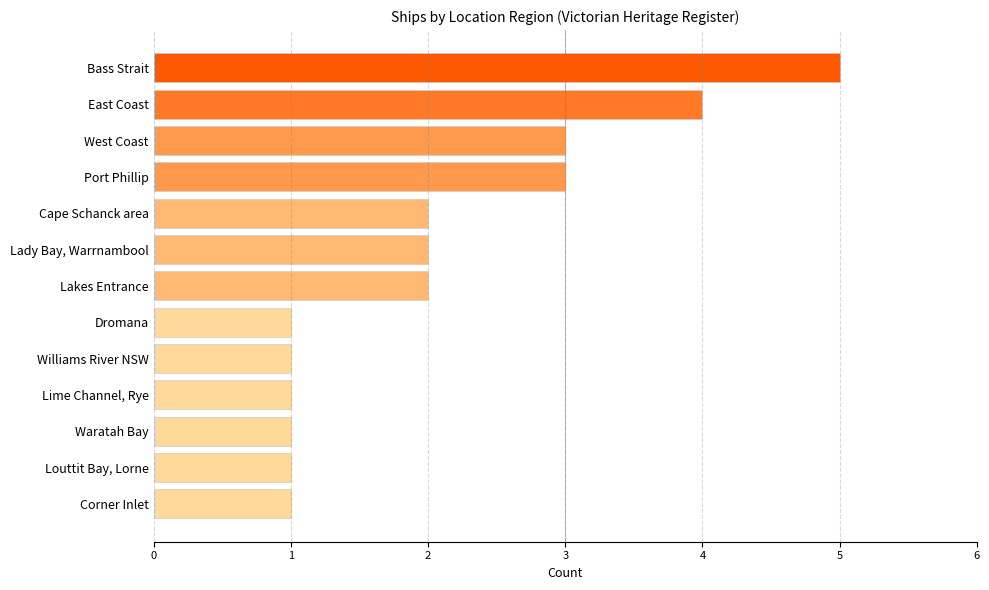

What is the difference between the maximum and minimum values?

4